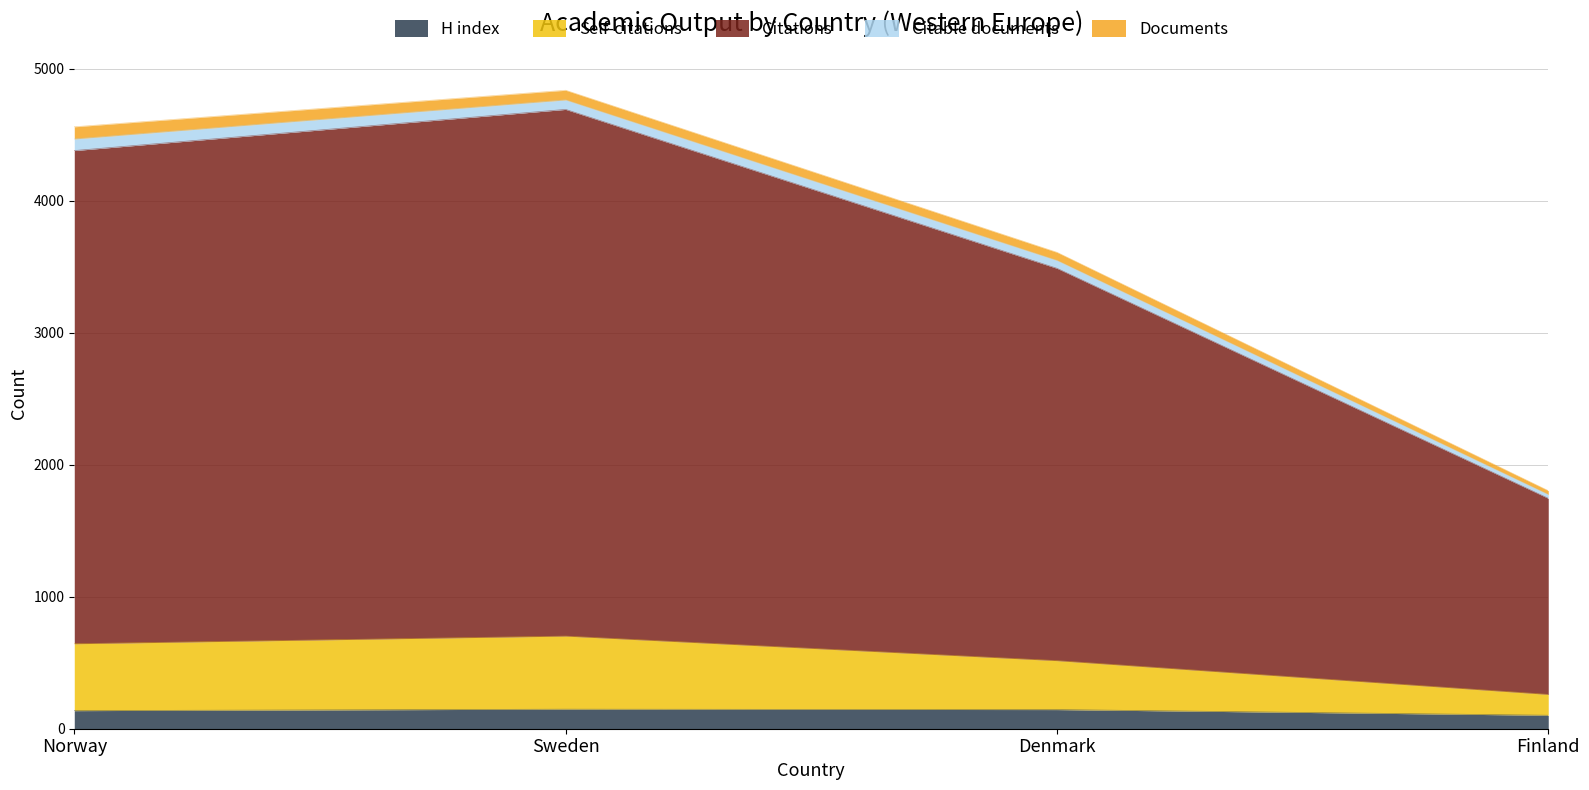

What is the minimum value for H index?

102